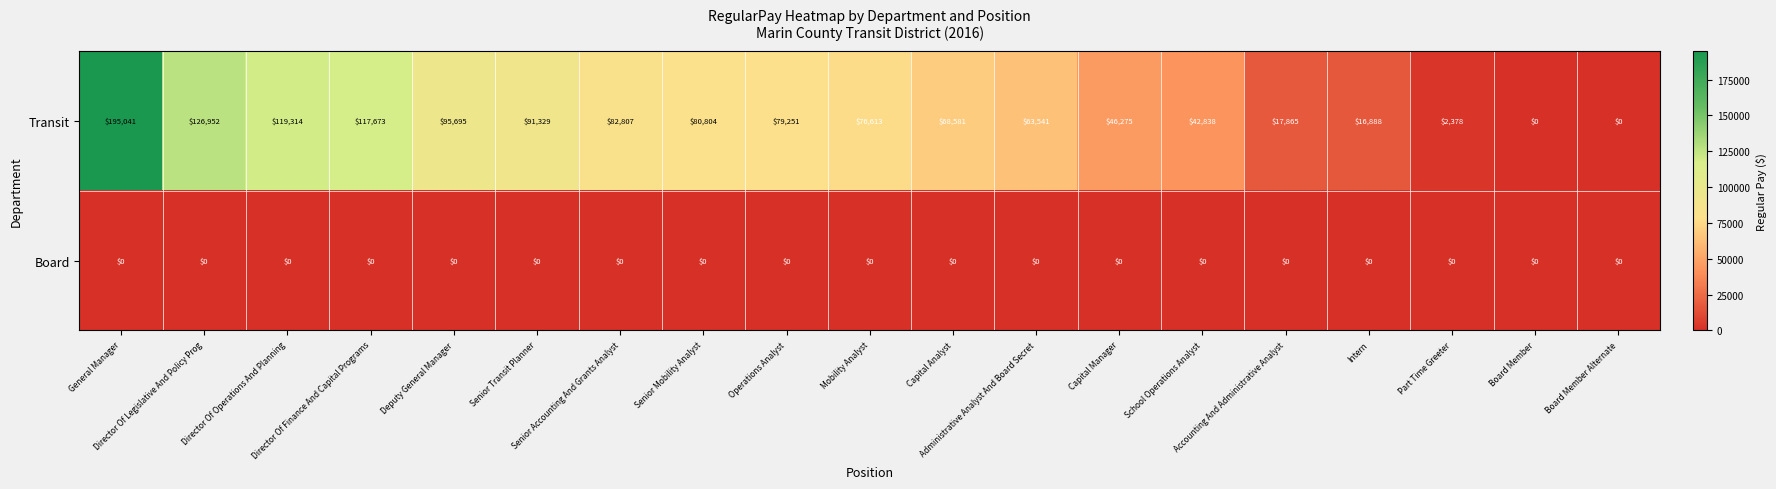

At which category is the sum across all series the highest?

General Manager